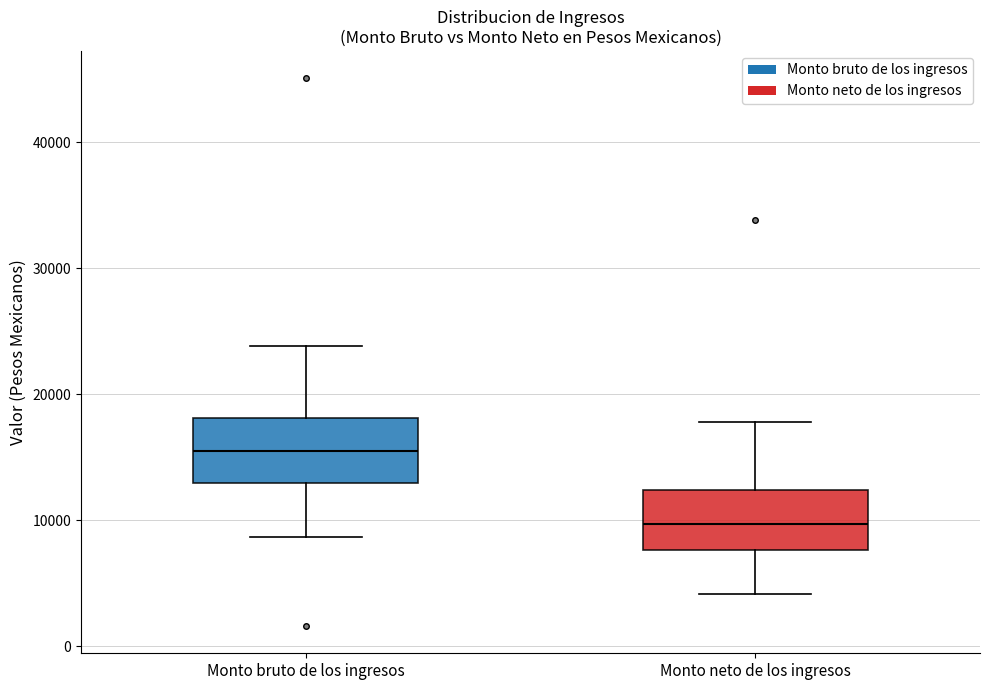

Reading left to right, read every box against the y-axis: the position of its median line, the range the box covers, and the ends of its whiskers. The values are not printed on the chart, so give them approximately, as read against the axis.

Monto bruto de los ingresos: median 15000, box 13000 to 18000, whiskers 9000 to 24000
Monto neto de los ingresos: median 10000, box 8000 to 12000, whiskers 4000 to 18000